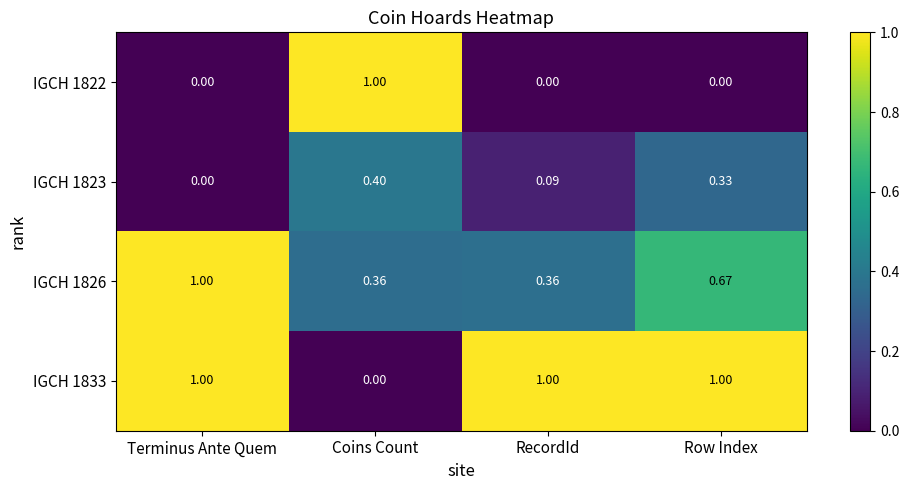

At which label is IGCH 1823 closest to 0?

Terminus Ante Quem